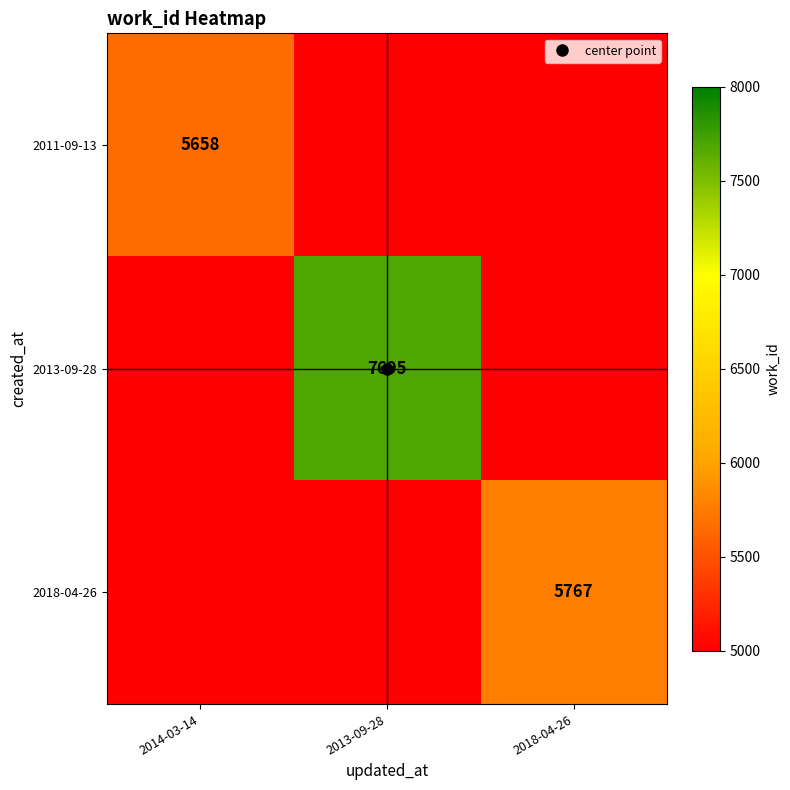

Where is 2011-09-13 nearest to the value 2829?

2014-03-14